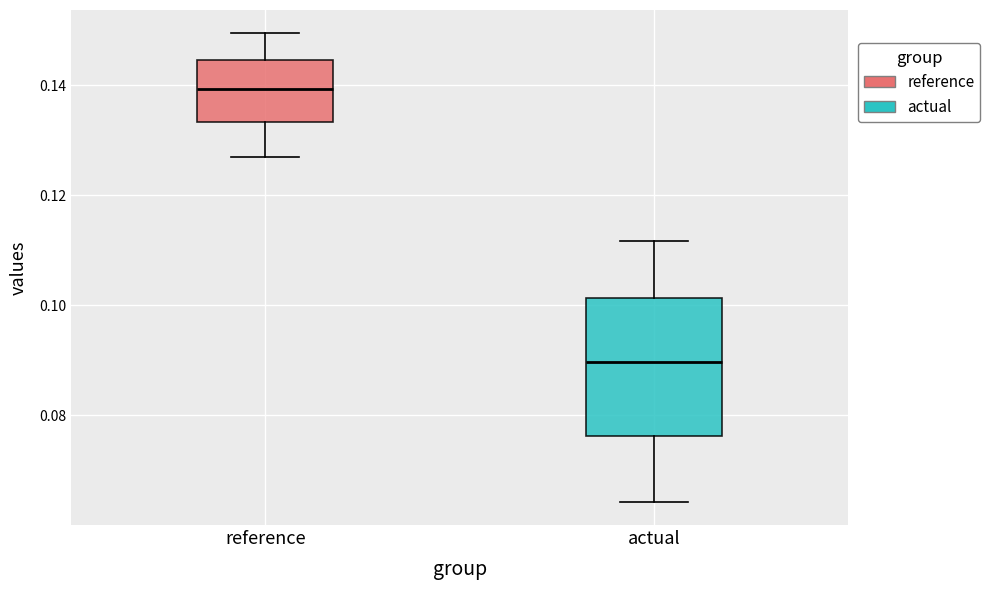

Reading left to right, transcribe this box plot: for each box, give where its median line is, the range the box spans, and where its two whiskers end, as read against the y-axis. The values are not printed on the chart, so give them approximately, as read against the axis.

reference: median 0.140, box 0.134 to 0.144, whiskers 0.126 to 0.150
actual: median 0.090, box 0.076 to 0.102, whiskers 0.064 to 0.112